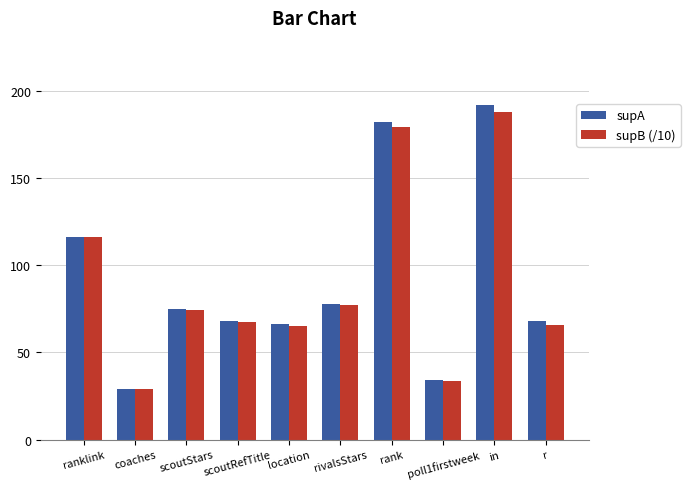

How many values in the supA series are below 75?

5